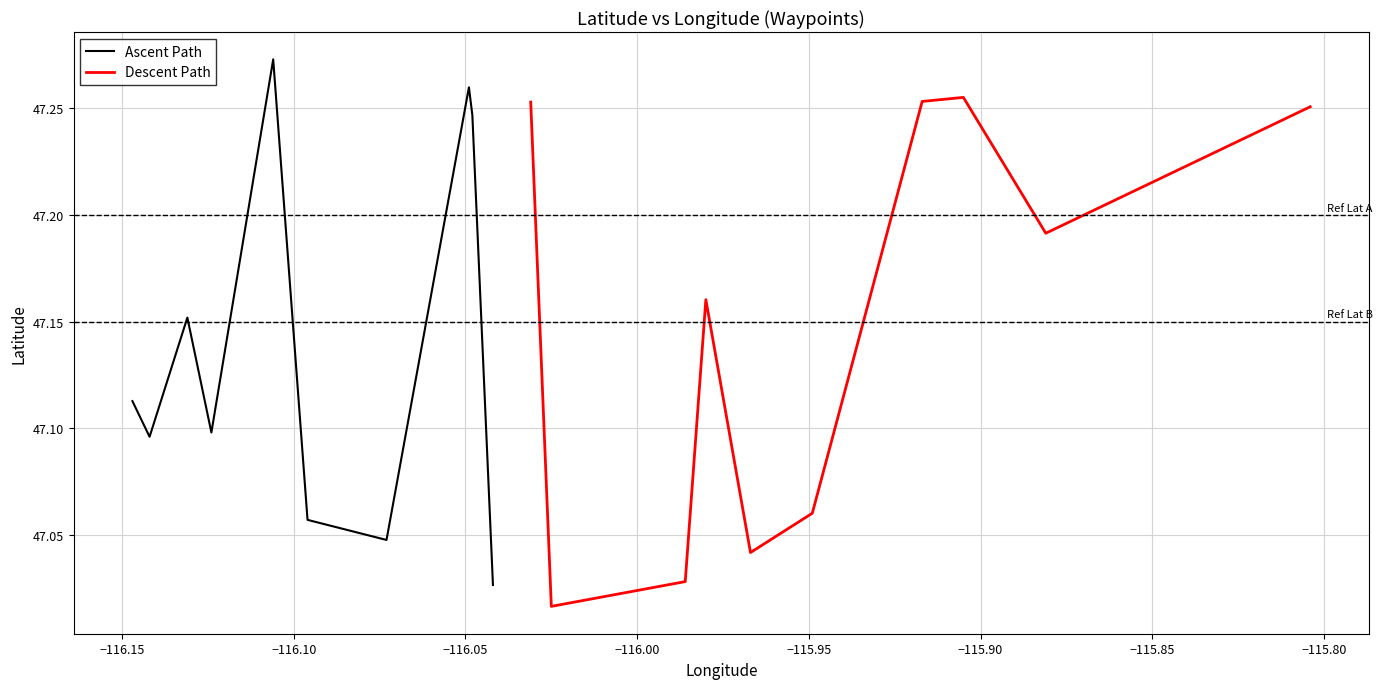

The Descent Path series shows 18.1 at −115.80. True or false?

False